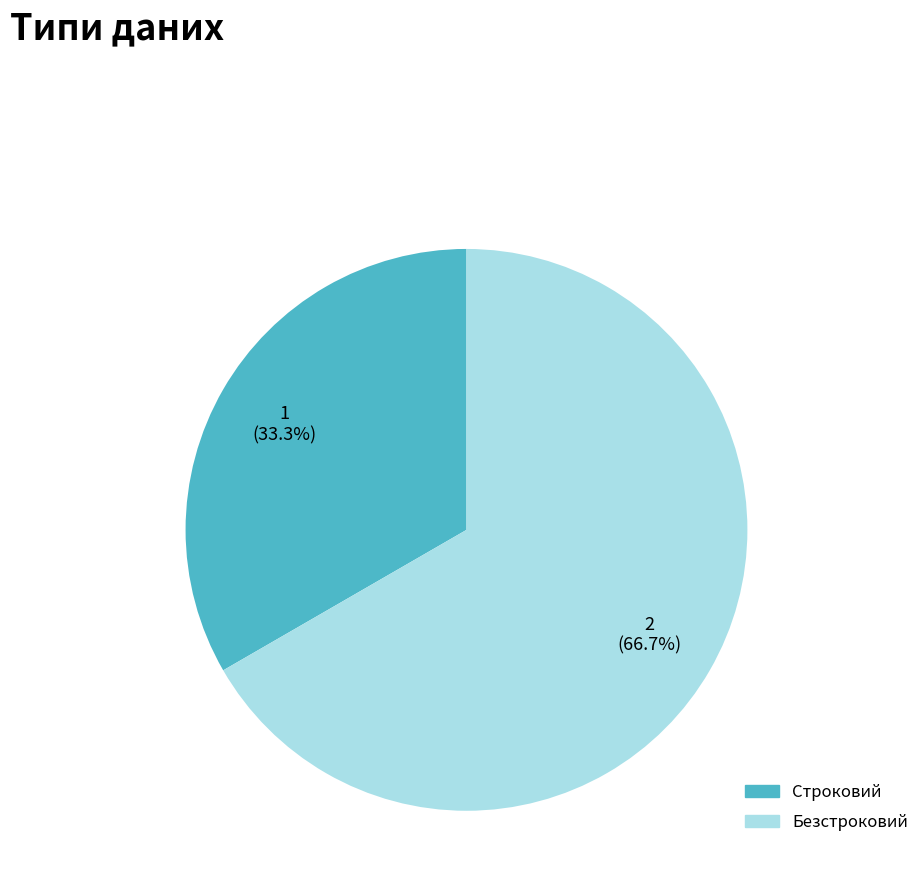

The Безстроковий slice represents 67% of the pie. True or false?

True